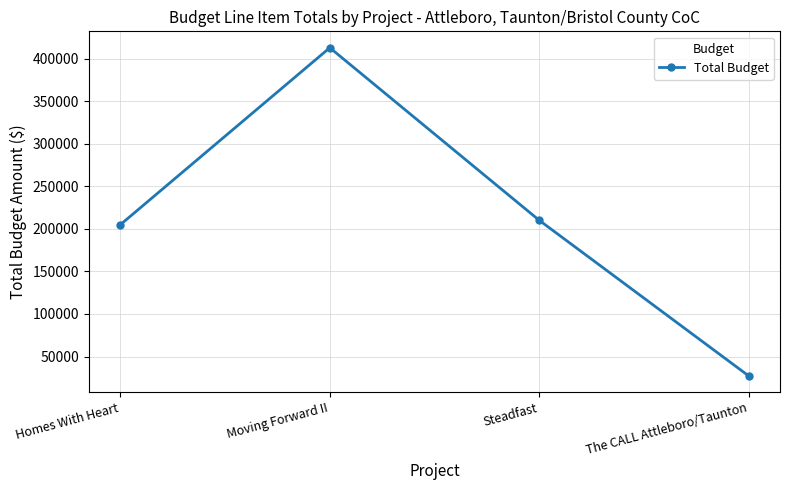

At which category does the data reach its first local peak?

Moving Forward II